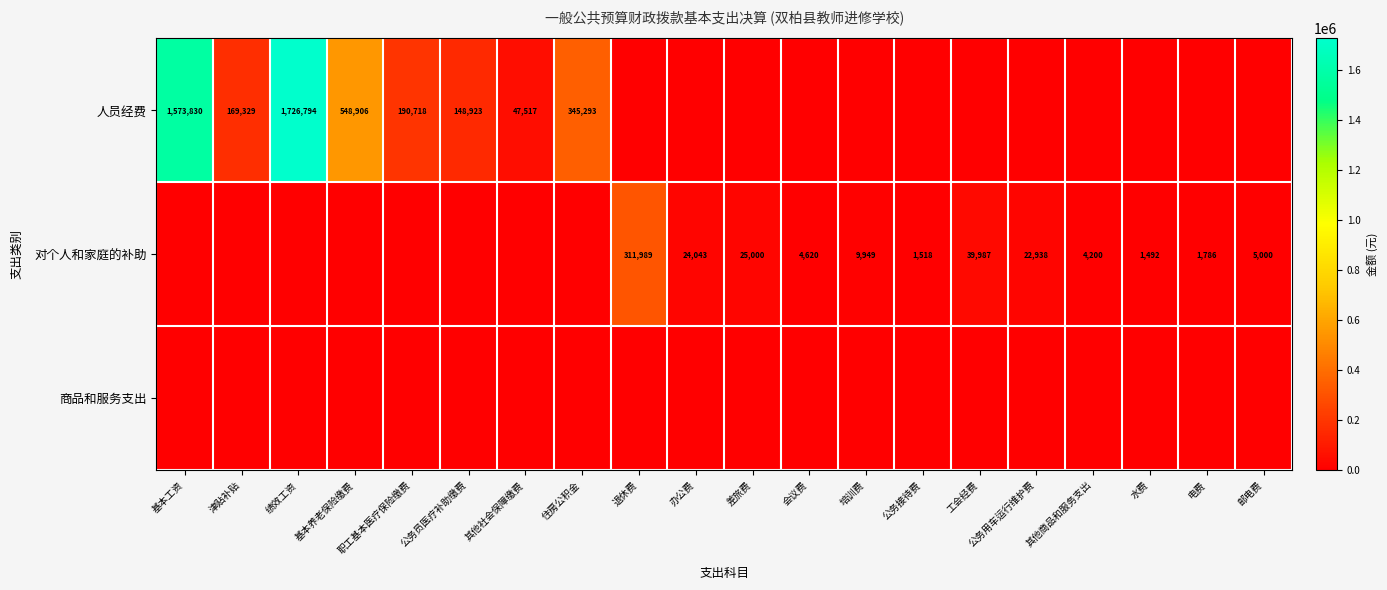

How many categories are shown in the chart?

20